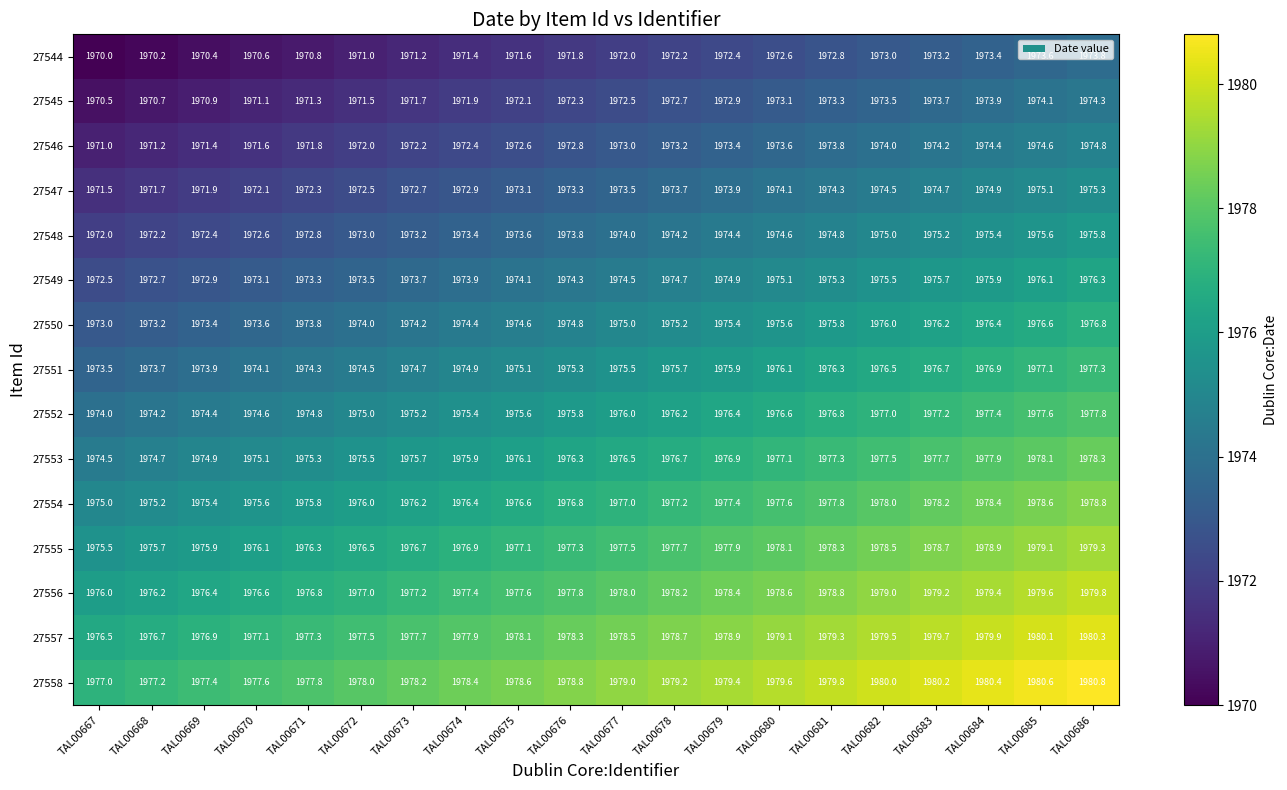

Which series has the largest range (max minus min)?

27544